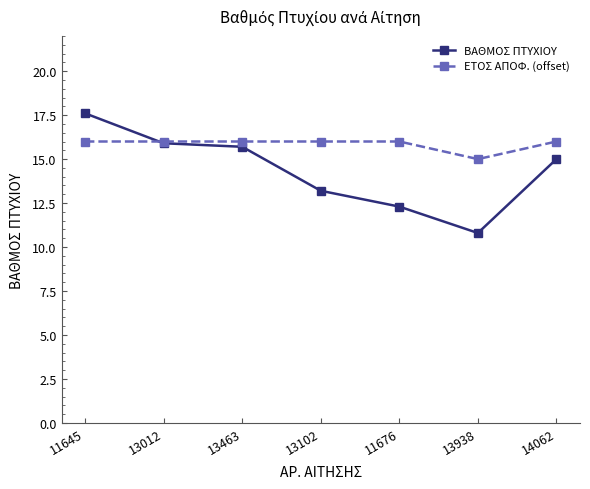

Which series has the largest range (max minus min)?

ΒΑΘΜΟΣ ΠΤΥΧΙΟΥ